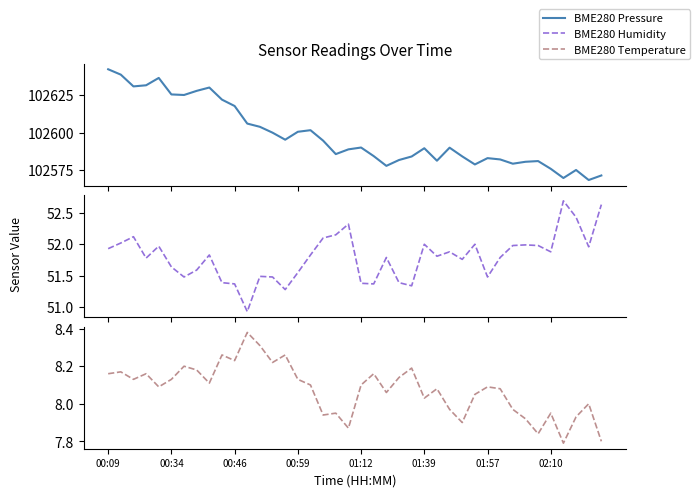

The value of BME280 Humidity at 00:09 is 83.5. True or false?

False